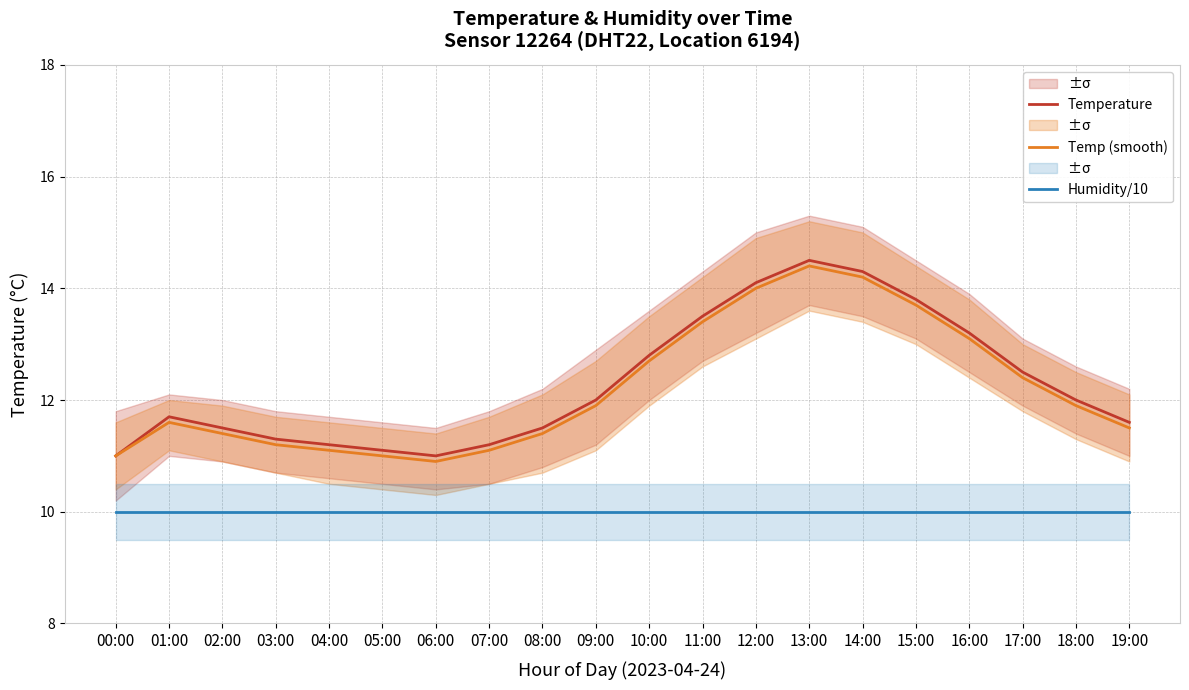

Which series has the widest spread of values?

Temperature